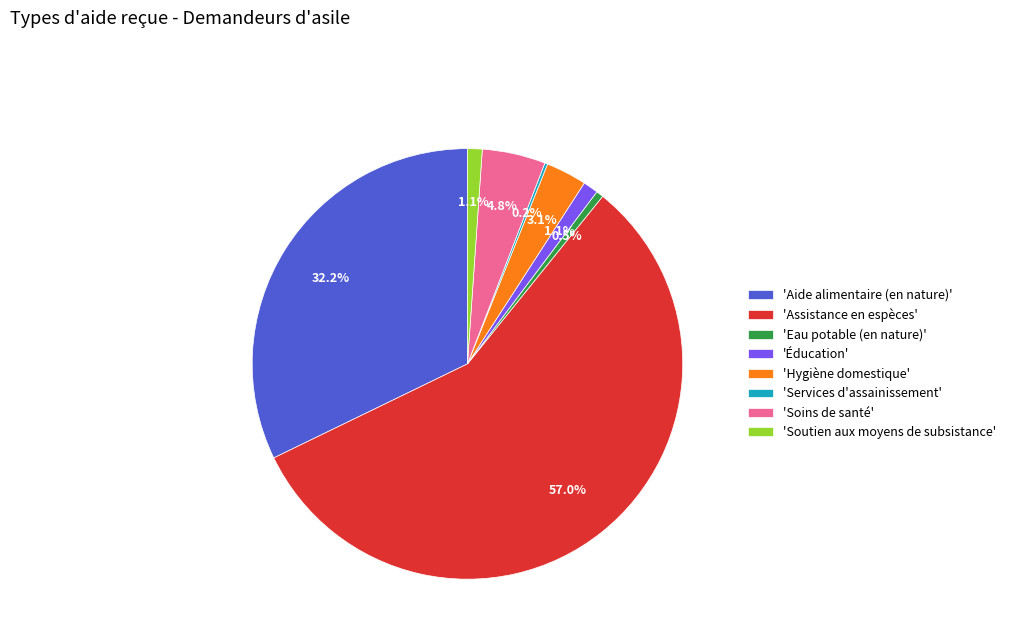

What percentage is NOT represented by 'Eau potable (en nature)'?

99.5%